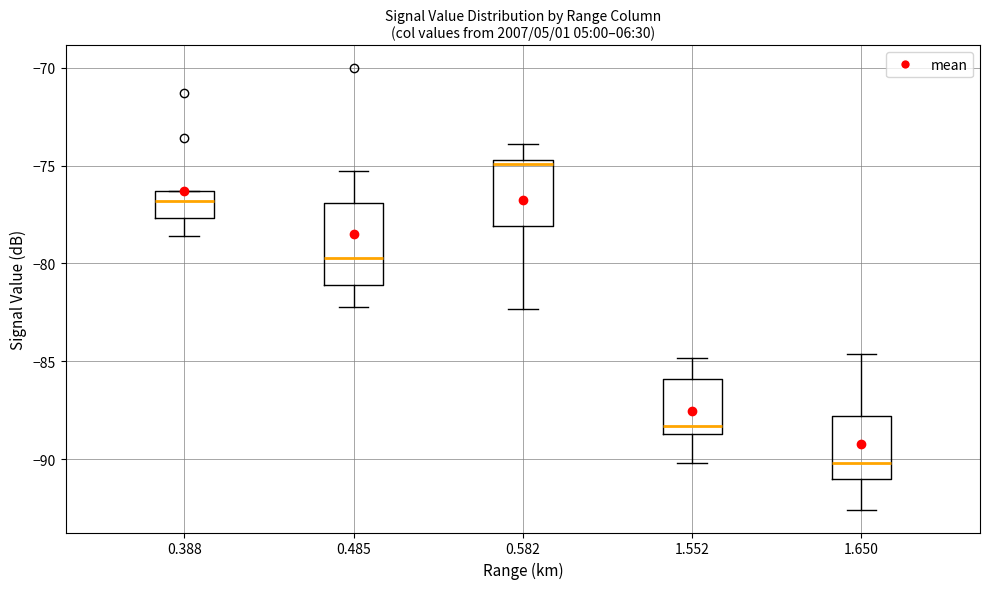

Reading left to right, read every box against the y-axis: the position of its median line, the range the box covers, and the ends of its whiskers. The values are not printed on the chart, so give them approximately, as read against the axis.

0.388: median -77.0, box -77.5 to -76.5, whiskers -78.5 to -76.5
0.485: median -79.5, box -81.0 to -77.0, whiskers -82.0 to -75.5
0.582: median -75.0, box -78.0 to -74.5, whiskers -82.5 to -74.0
1.552: median -88.5 (just above the box's lower edge), box -88.5 to -86.0, whiskers -90.0 to -85.0
1.650: median -90.0, box -91.0 to -88.0, whiskers -92.5 to -84.5